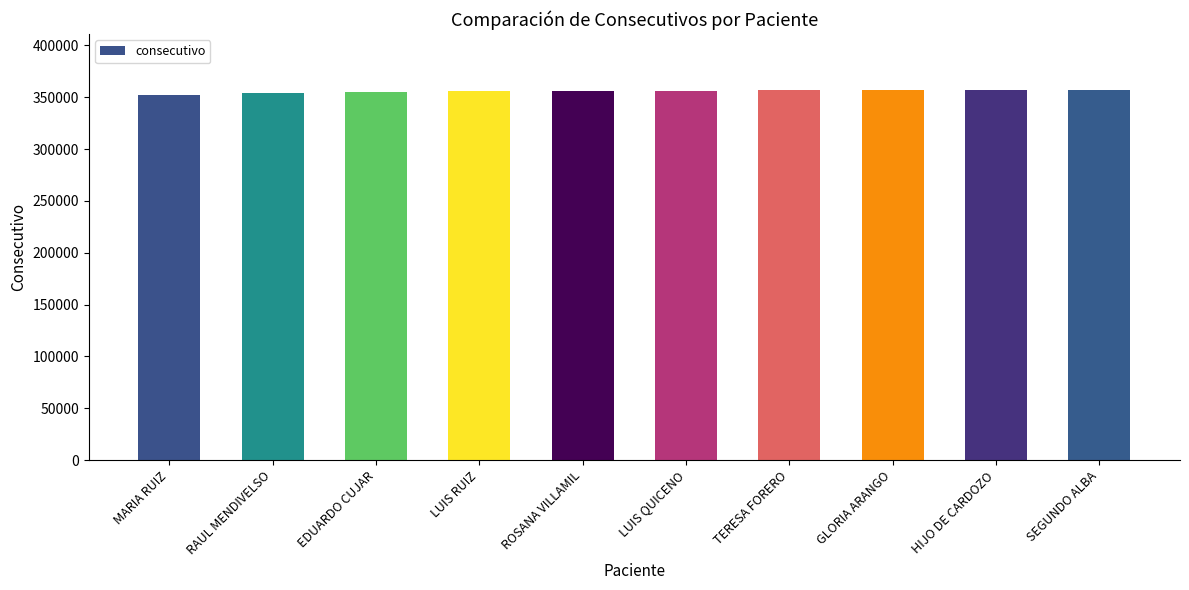

What is the smallest value displayed?

352109